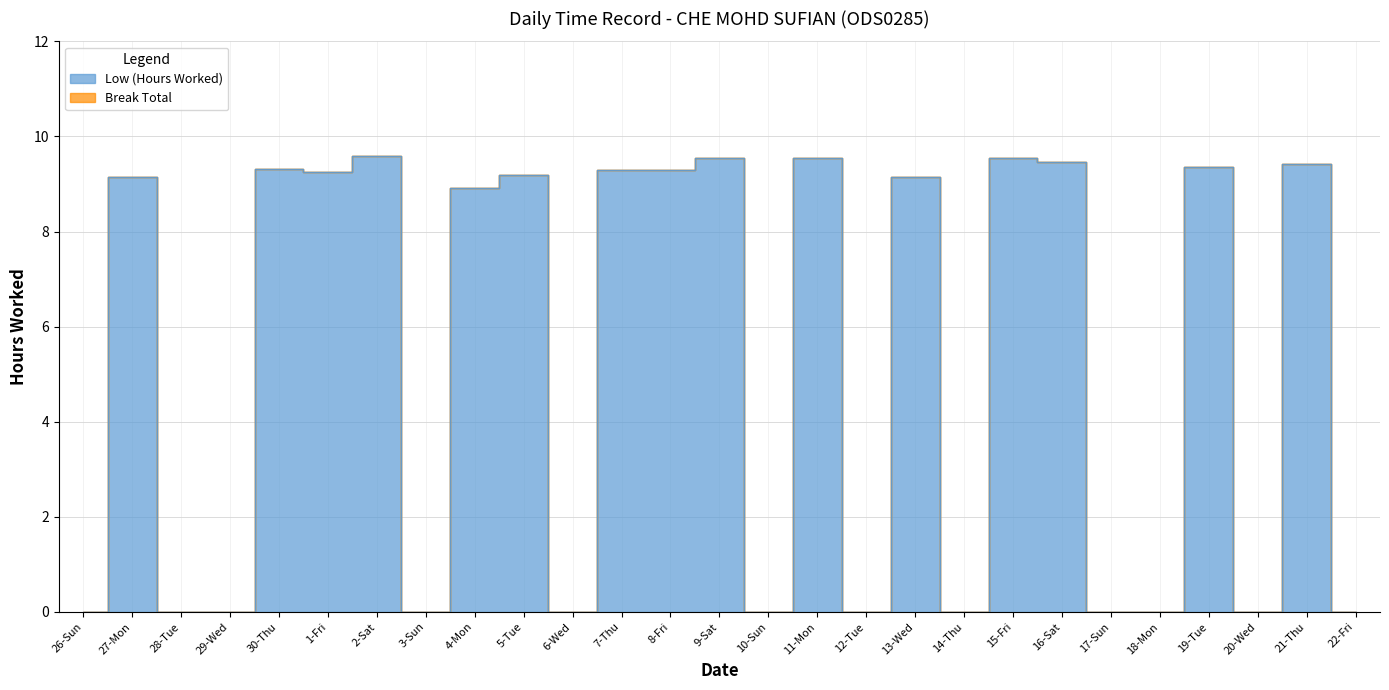

How many data points does each series have?

27